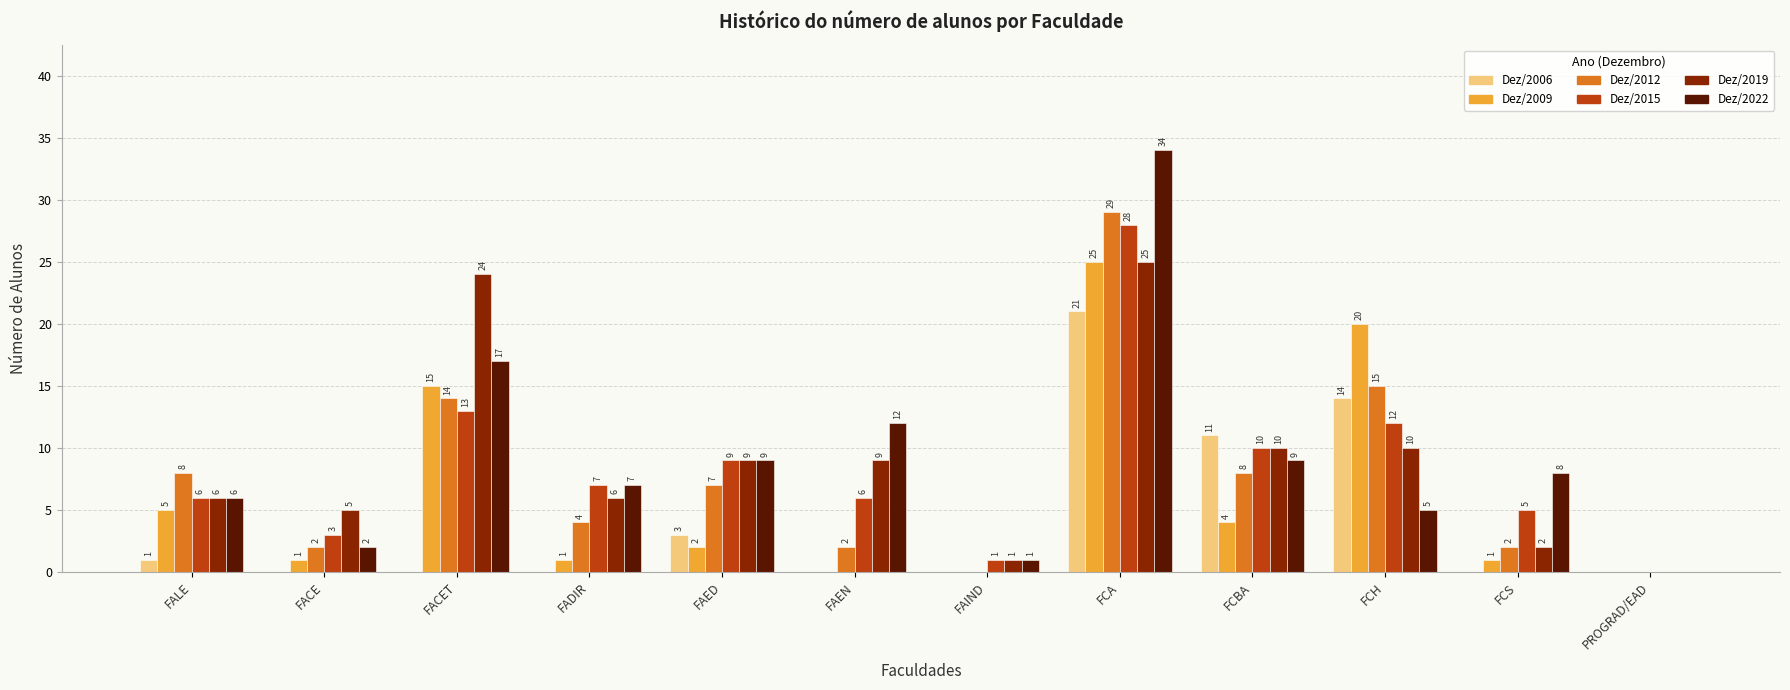

What are all the series names shown in the legend?

Dez/2006, Dez/2009, Dez/2012, Dez/2015, Dez/2019, Dez/2022